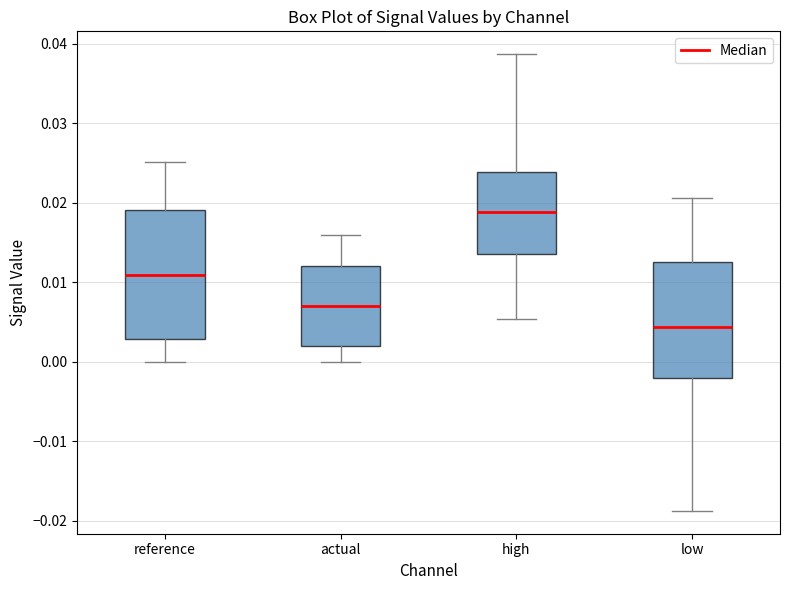

Which box is the tallest, from its lower edge to its upper edge?

reference